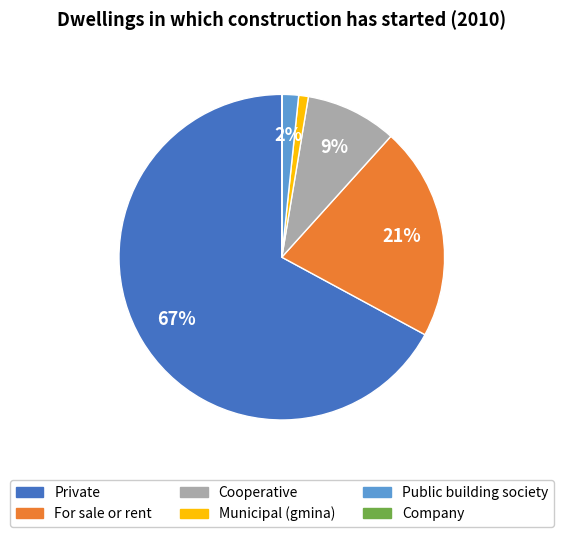

Does any single category account for the majority?

Yes